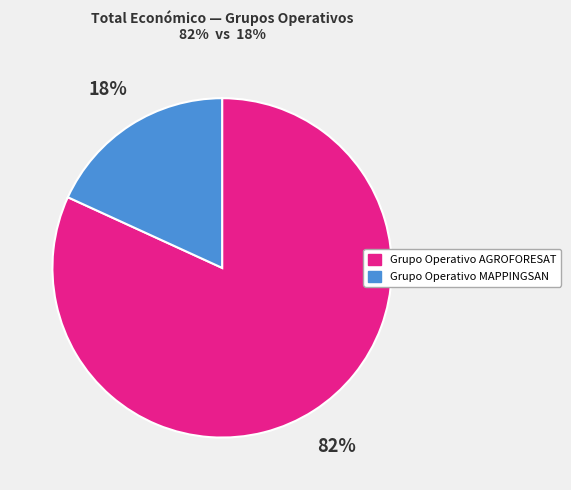

Which slice is the largest?

Grupo Operativo AGROFORESAT